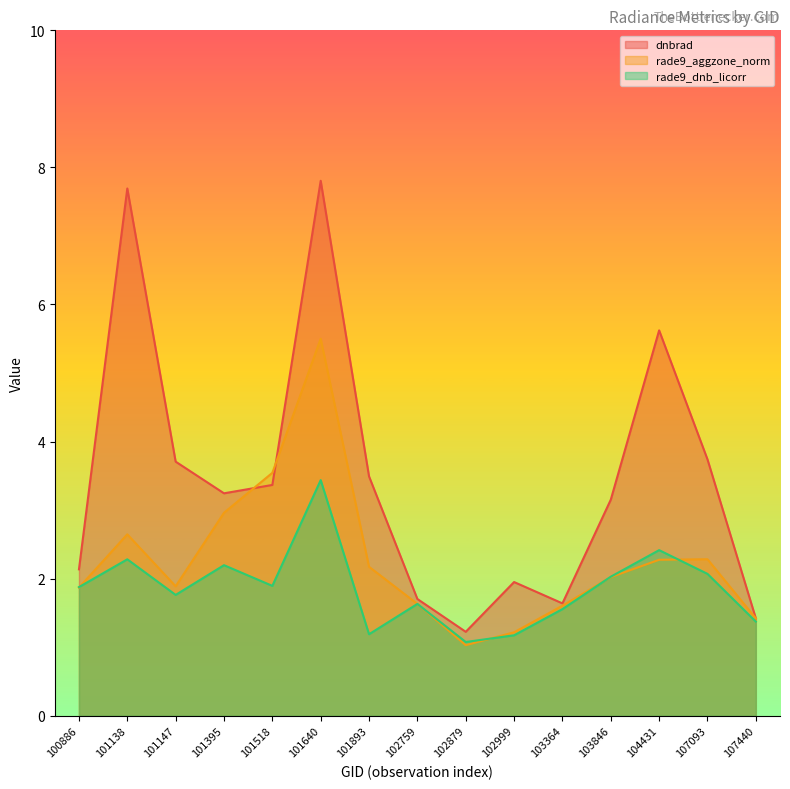

Count the number of data series in this chart.

3